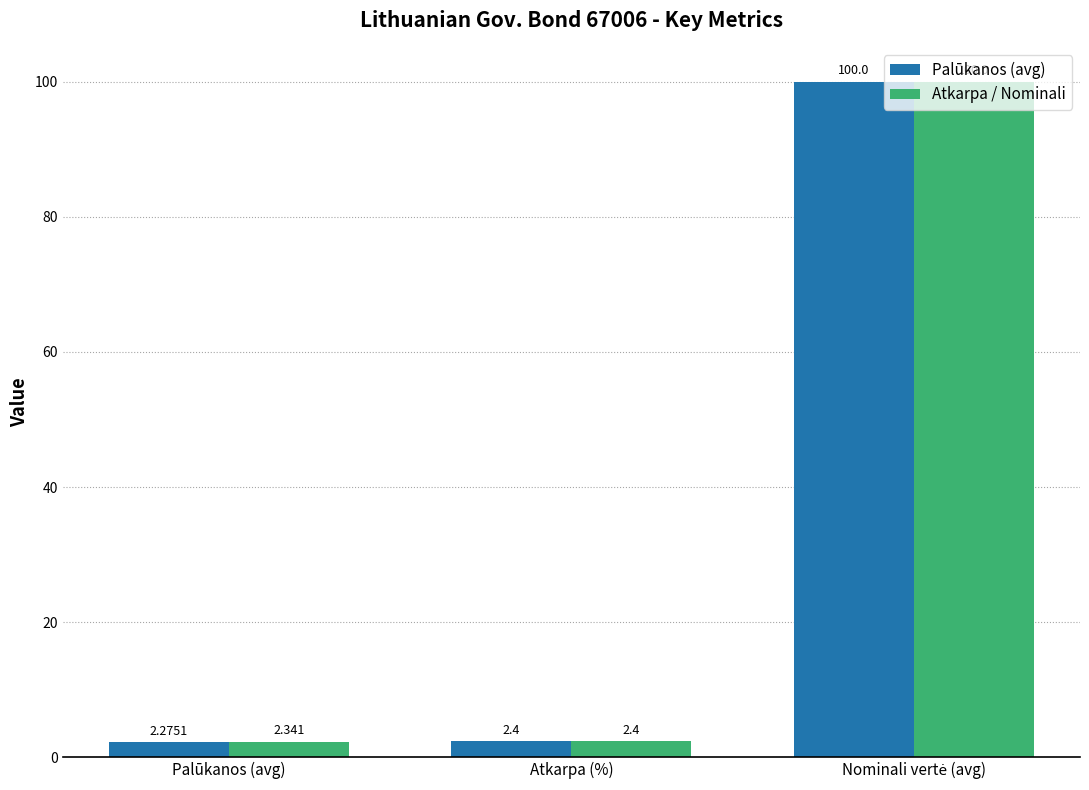

Which series changed the most between Palūkanos (avg) and Atkarpa (%)?

Palūkanos (avg)